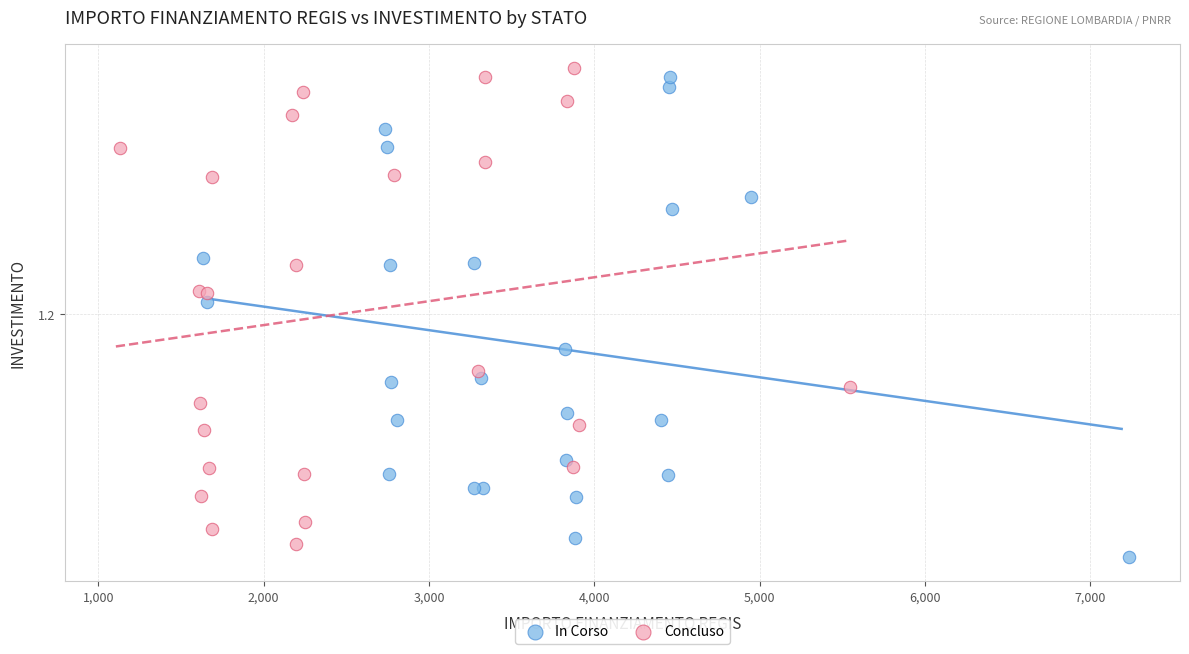

Which series contains the highest Y value?

Concluso